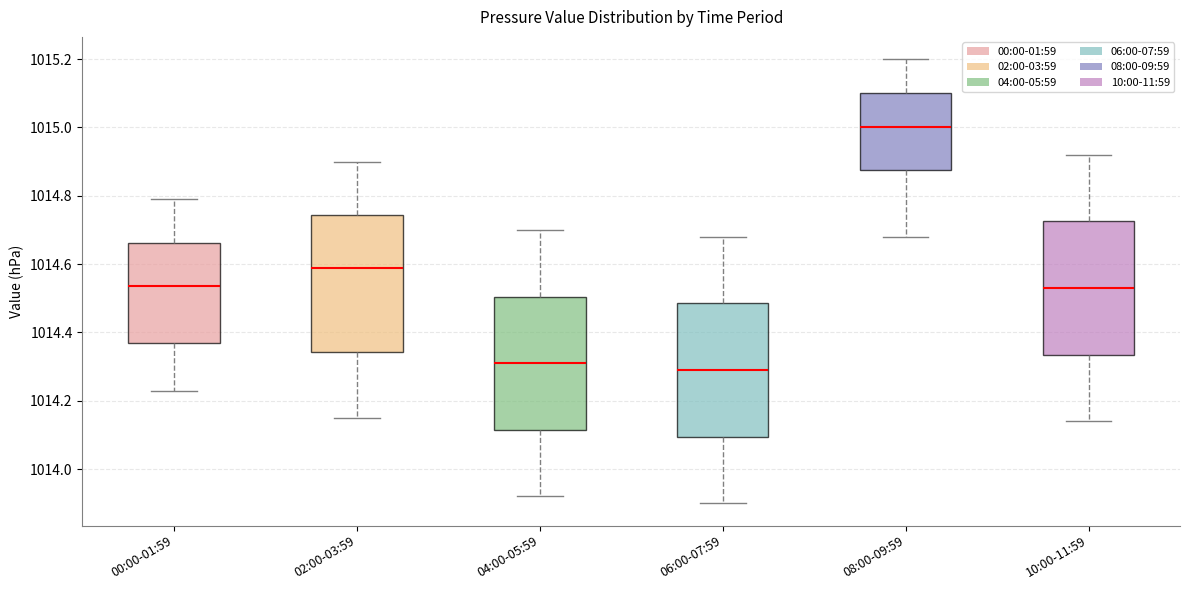

Which box has the highest median line?

08:00-09:59